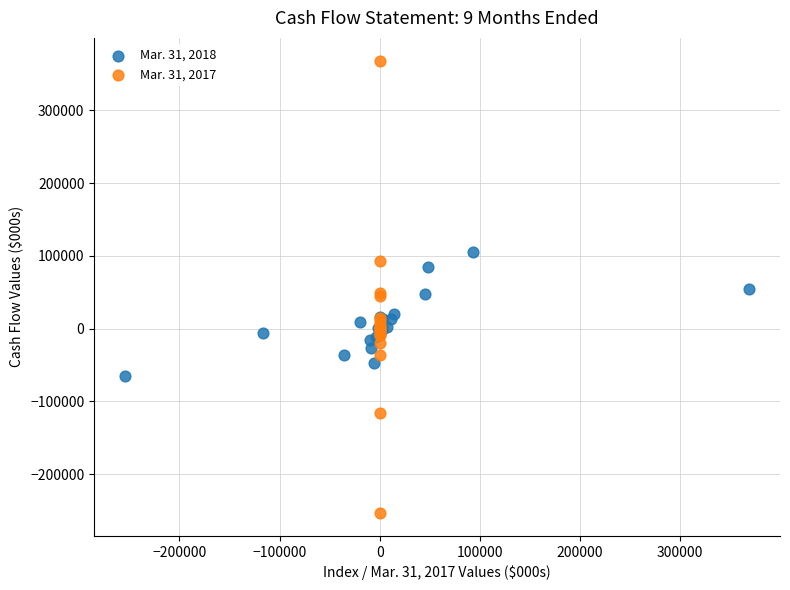

Which series contains the lowest Y value?

Mar. 31, 2017